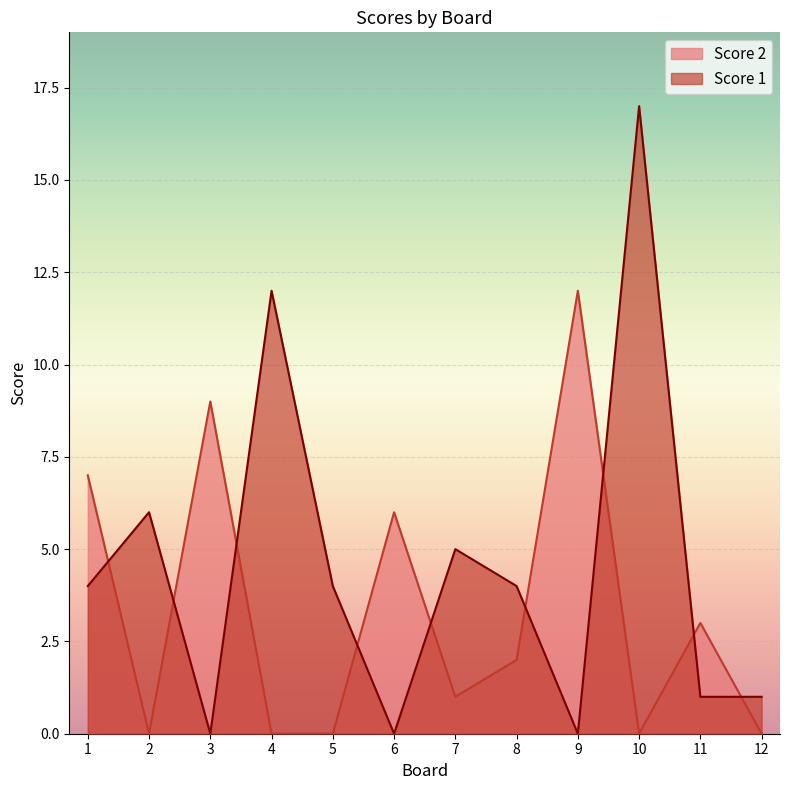

How many categories are shown in the chart?

12